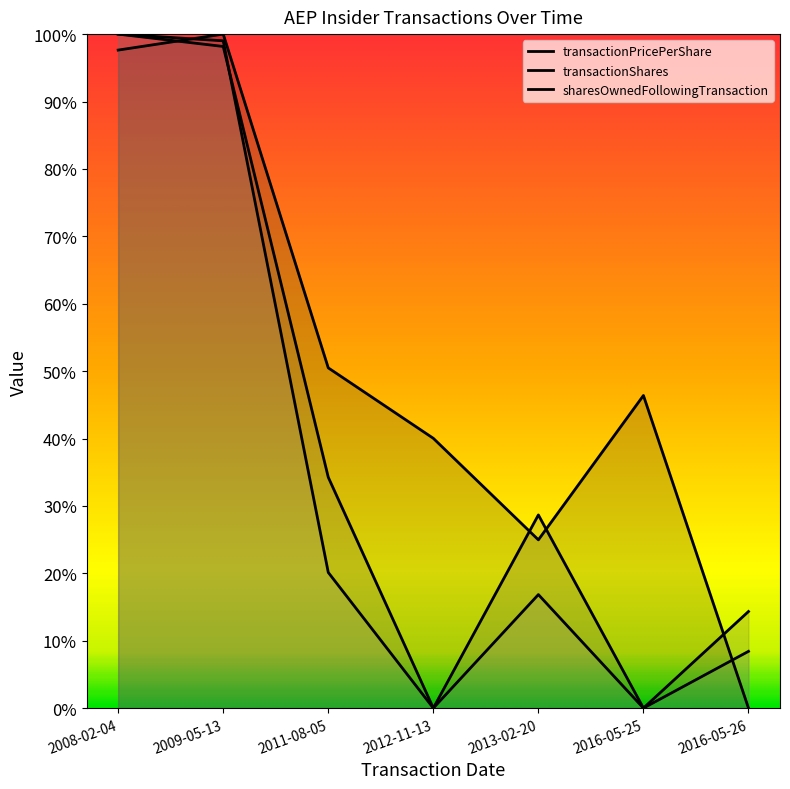

True or false: transactionShares has a value of -0.6 at 2012-11-13.

False